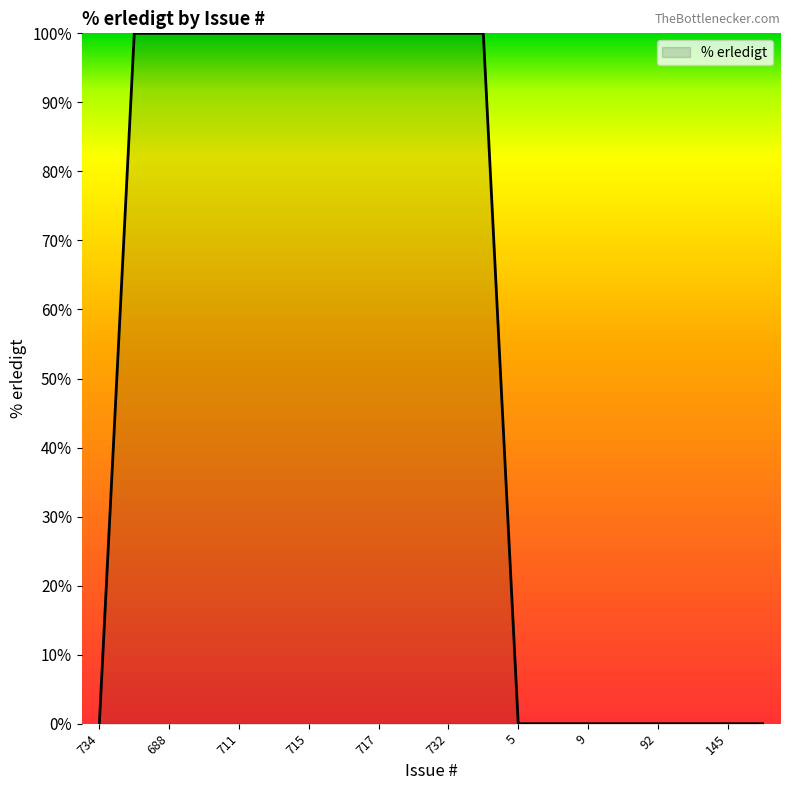

What is the maximum value shown in the chart?

100